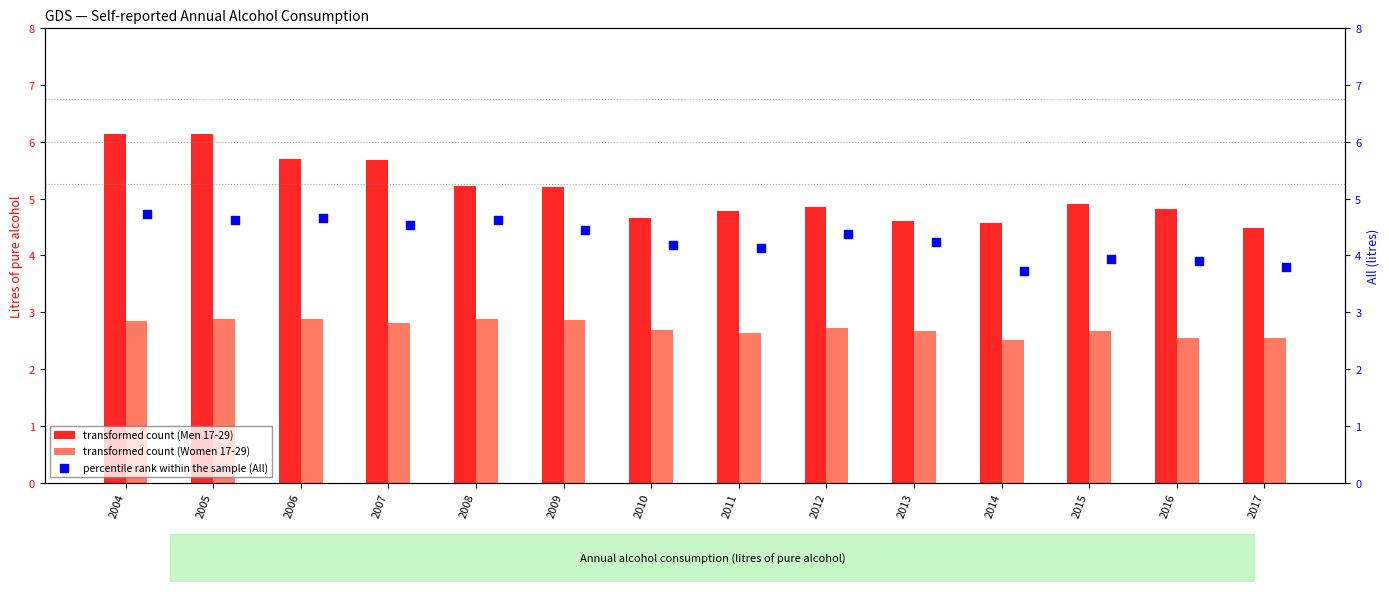

What are all the series names shown in the legend?

transformed count (Men 17-29), transformed count (Women 17-29), percentile rank within the sample (All)